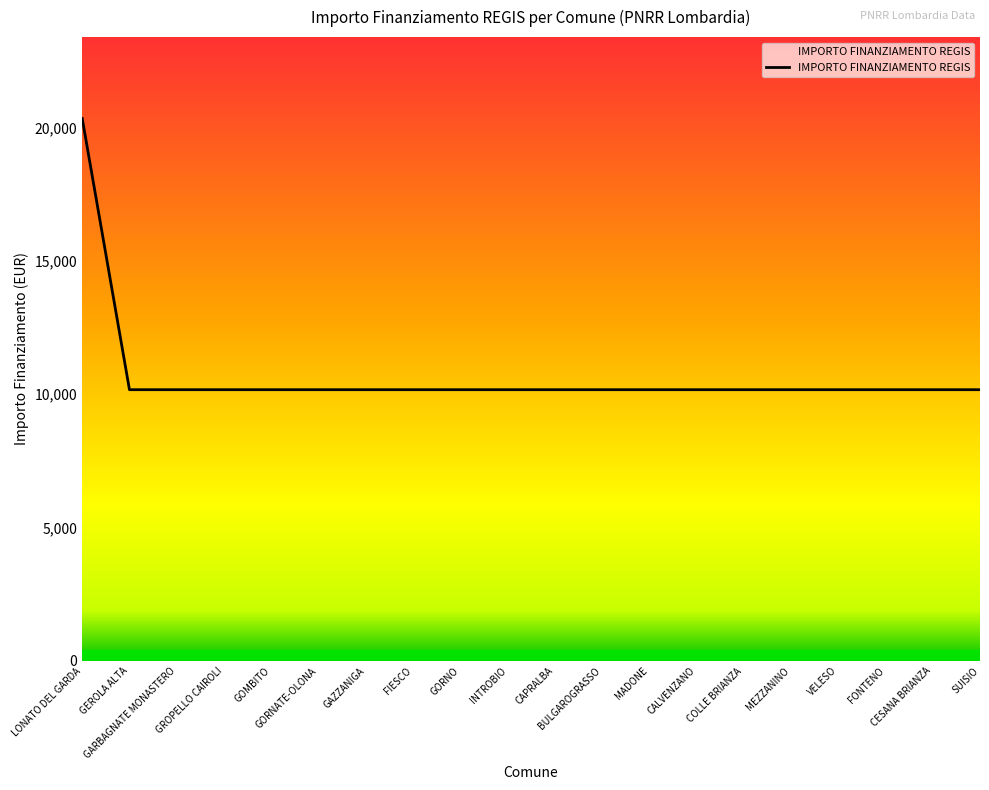

What is the greatest value displayed?

20344